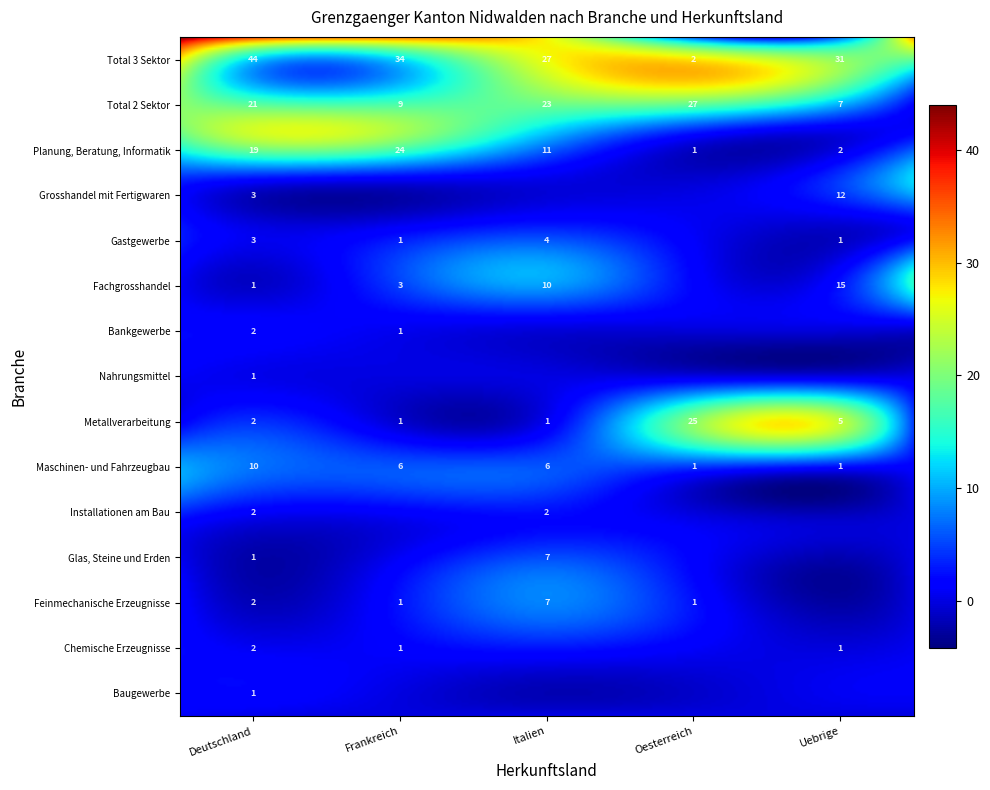

Read the Total 3 Sektor value at 2.

27